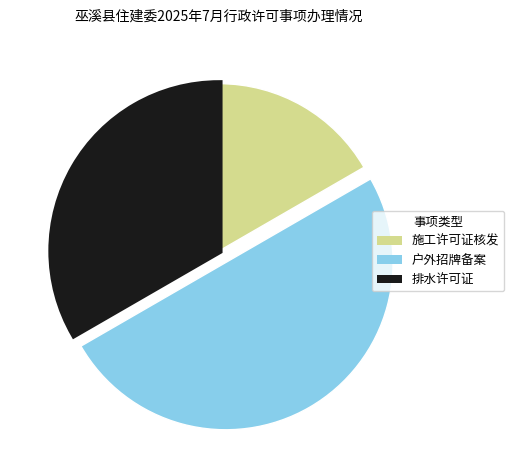

Is the sum of 施工许可证核发 and 户外招牌备案 greater than half?

Yes